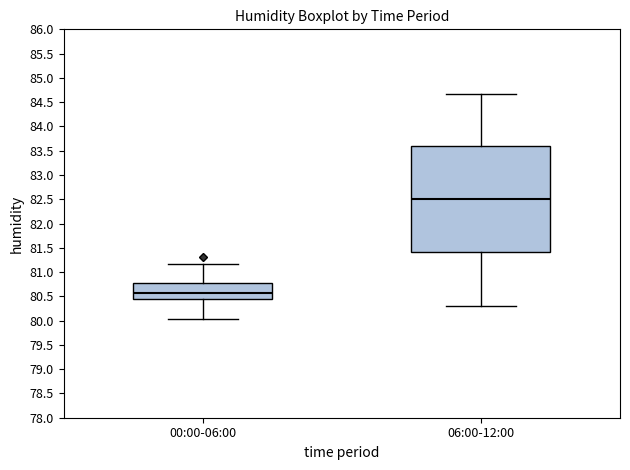

Reading left to right, read every box against the y-axis: the position of its median line, the range the box covers, and the ends of its whiskers. The values are not printed on the chart, so give them approximately, as read against the axis.

00:00-06:00: median 80.55, box 80.45 to 80.80, whiskers 80.05 to 81.15
06:00-12:00: median 82.50, box 81.40 to 83.60, whiskers 80.30 to 84.65